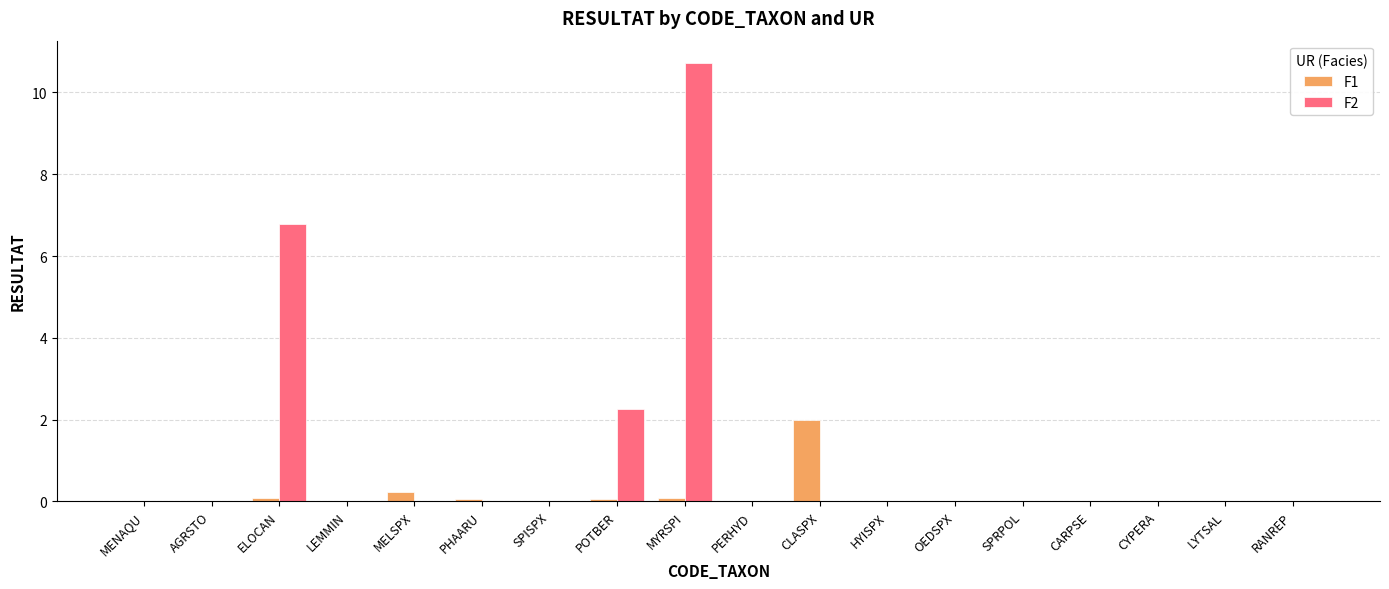

True or false: F1 has a value of -1.1 at CARPSE.

False